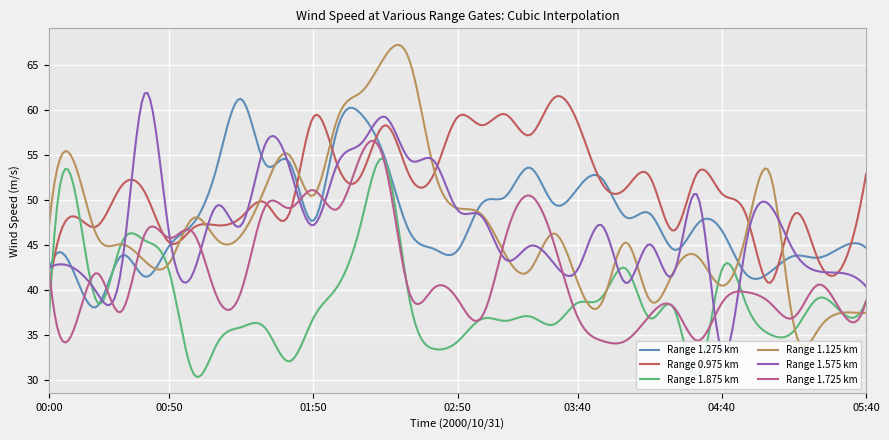

What is the greatest value displayed?

67.2